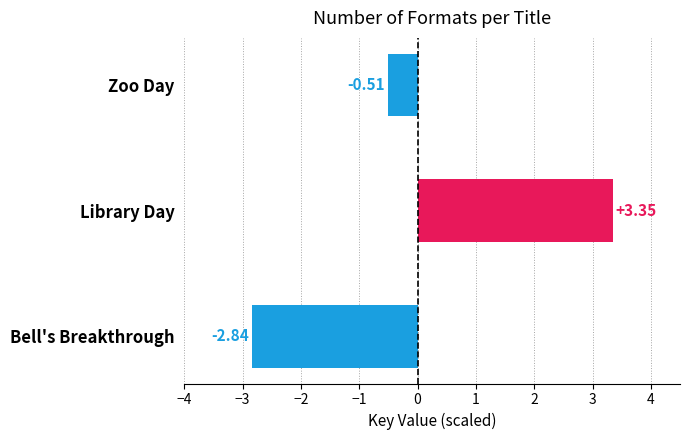

What is the label of the 3rd bar from the top?

Bell's Breakthrough